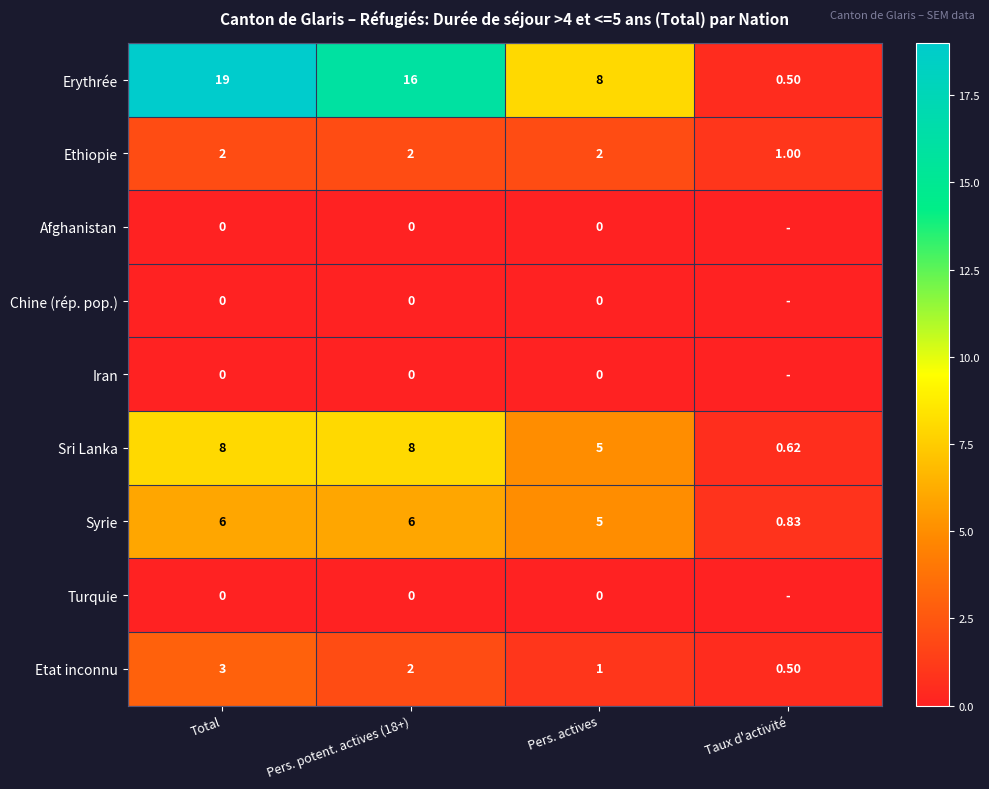

Which category has the lowest value in the Etat inconnu series?

Taux d'activité